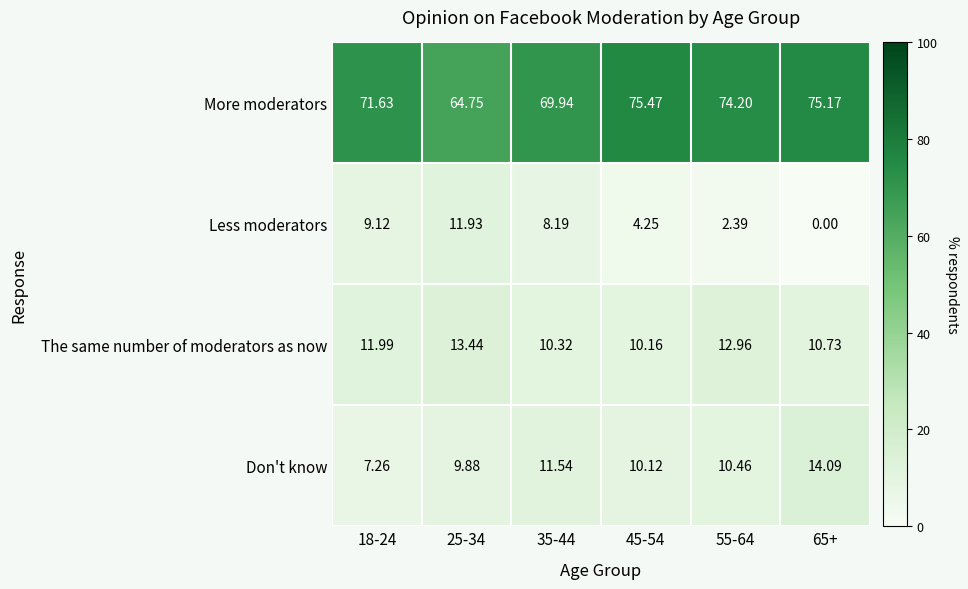

At 55-64, list the series in order from smallest to largest.

Less moderators, Don't know, The same number of moderators as now, More moderators